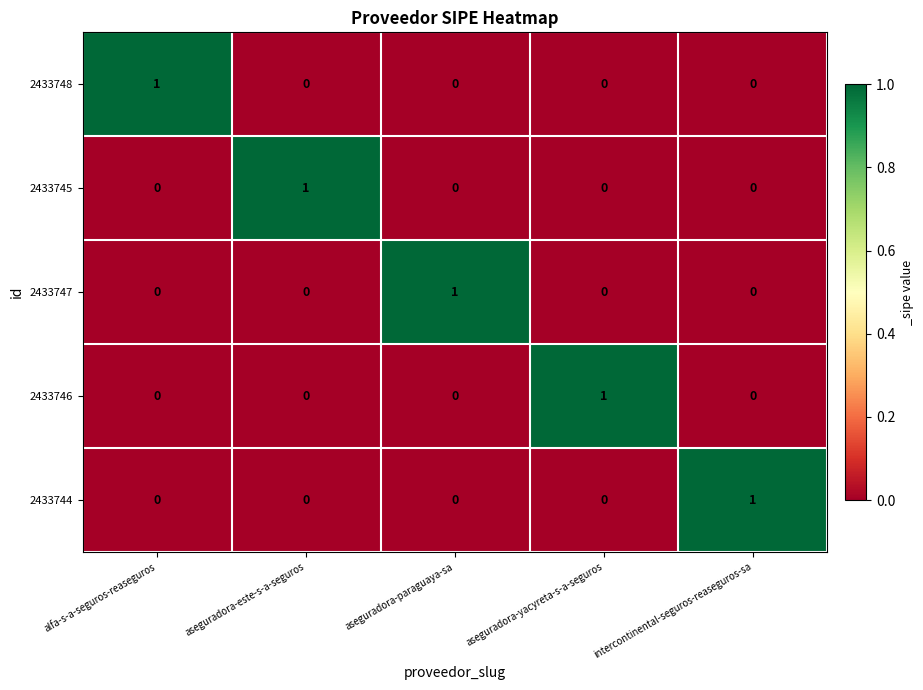

Reading left to right, what are all the values shown in this chart?

2433748: 1	0	0	0	0
2433745: 0	1	0	0	0
2433747: 0	0	1	0	0
2433746: 0	0	0	1	0
2433744: 0	0	0	0	1